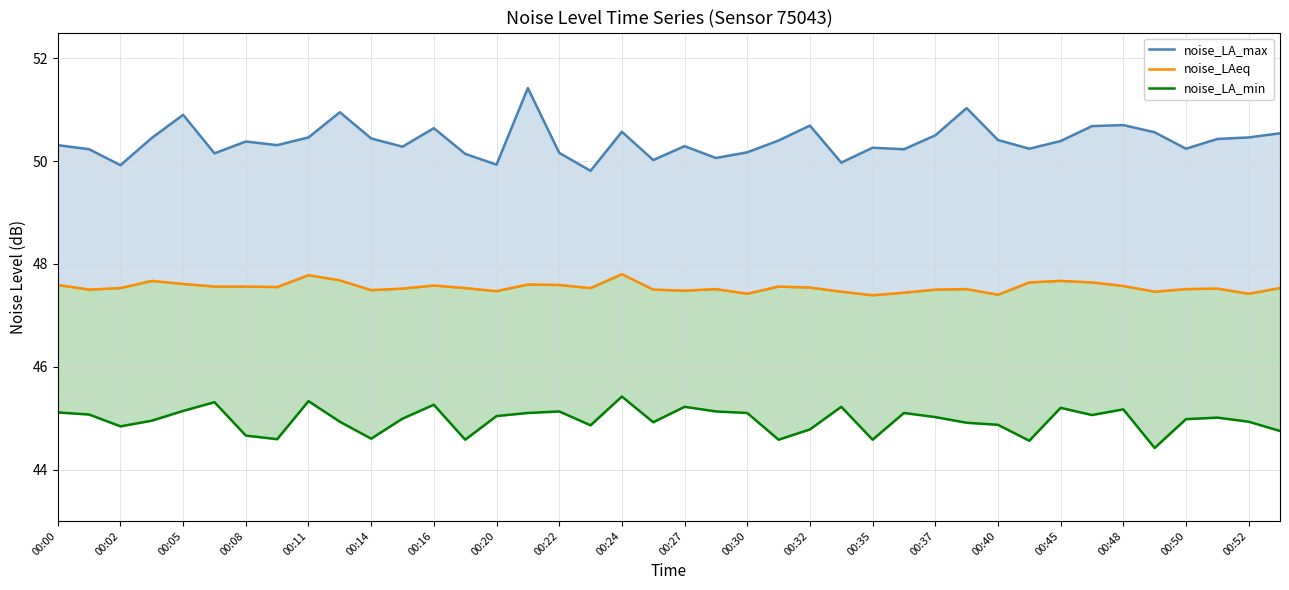

Which series changed the most between 29 and 33?

noise_LA_max